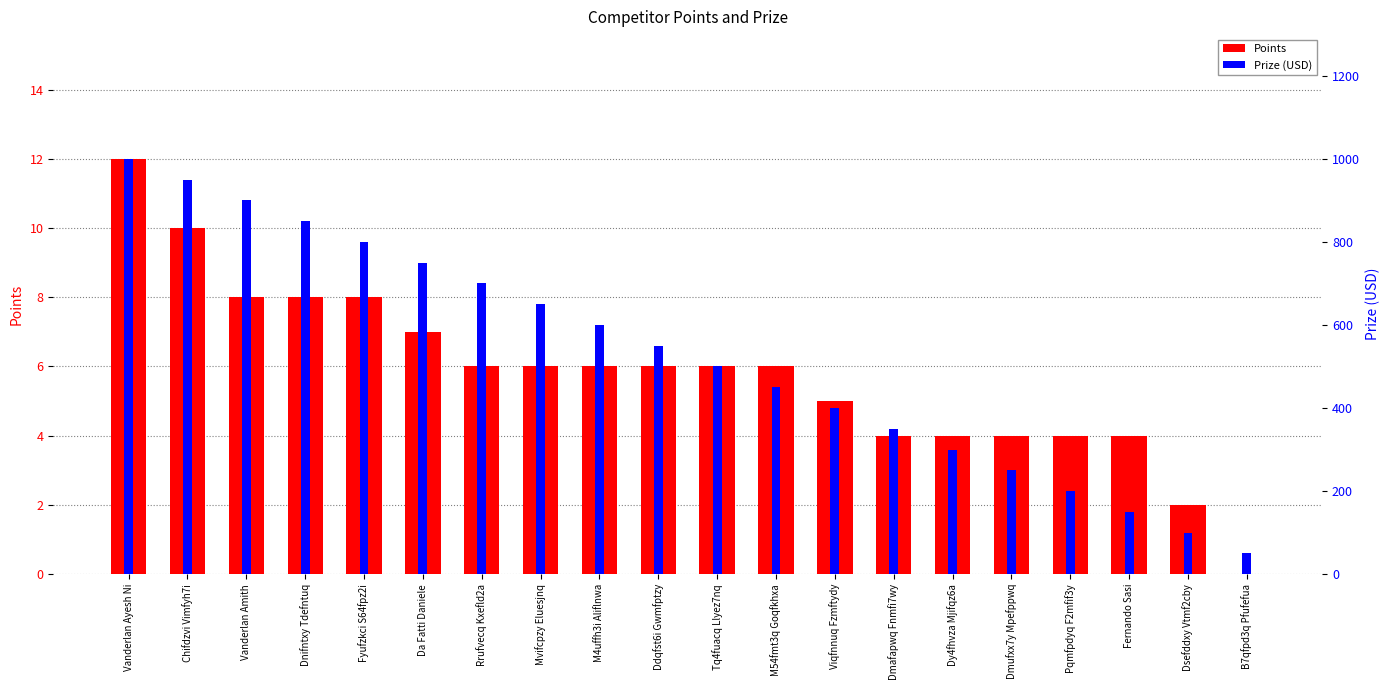

Where does the Prize (USD) series first go above 550?

Vanderlan Ayesh Ni